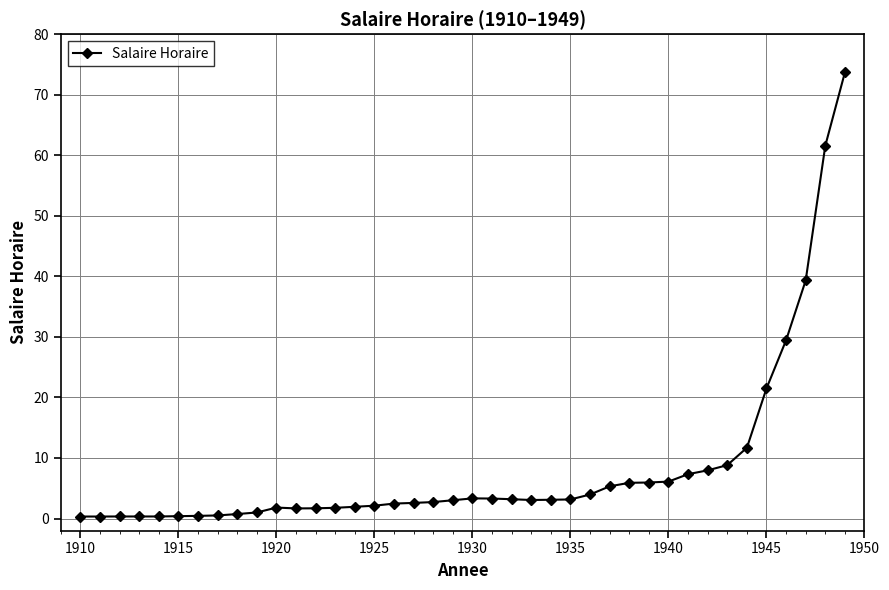

What is the average value?

8.4